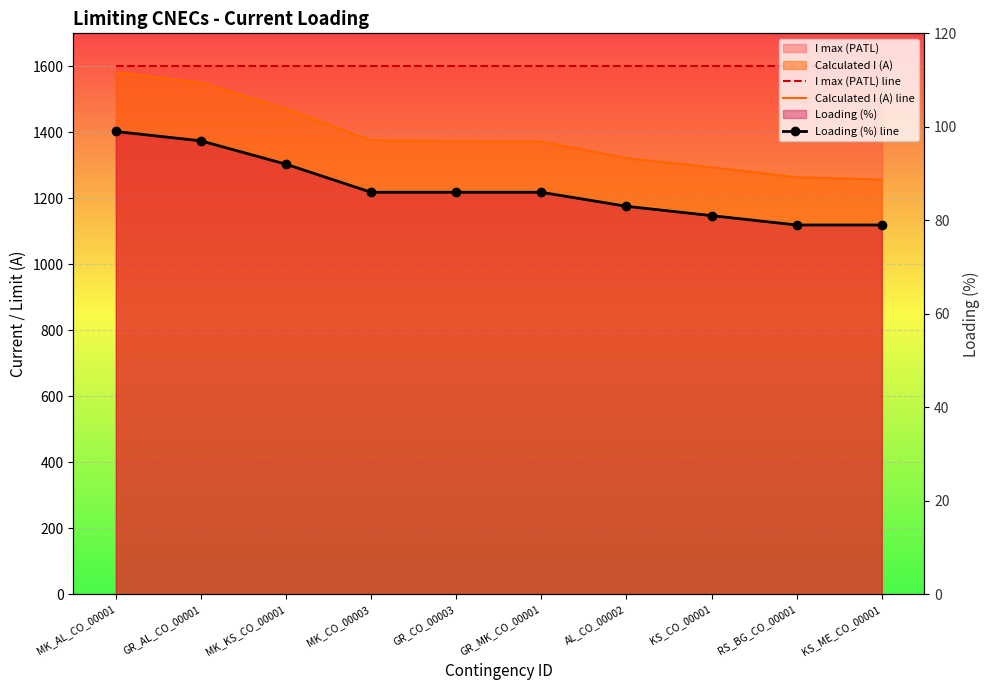

What position from the left is GR_AL_CO_00001?

2